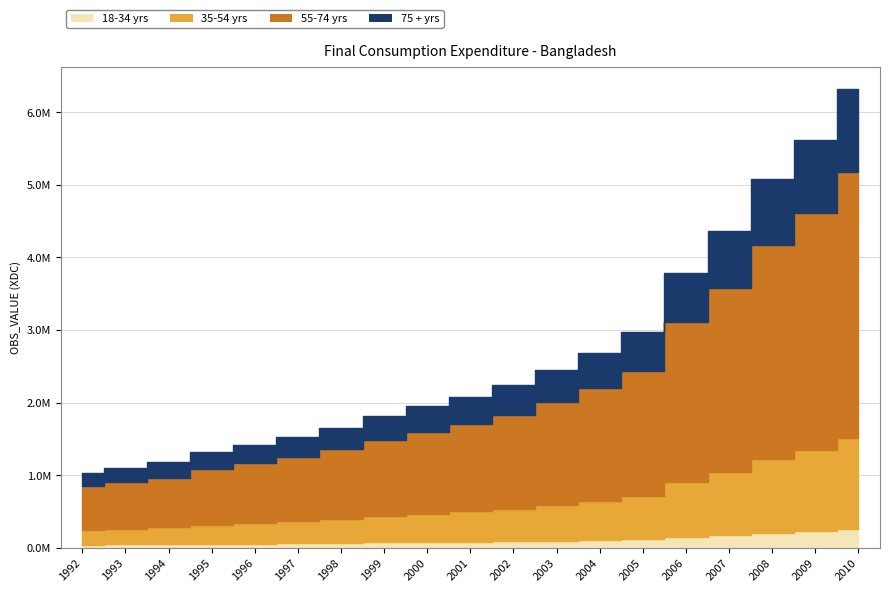

At which category does the chart reach its minimum across all series?

1992